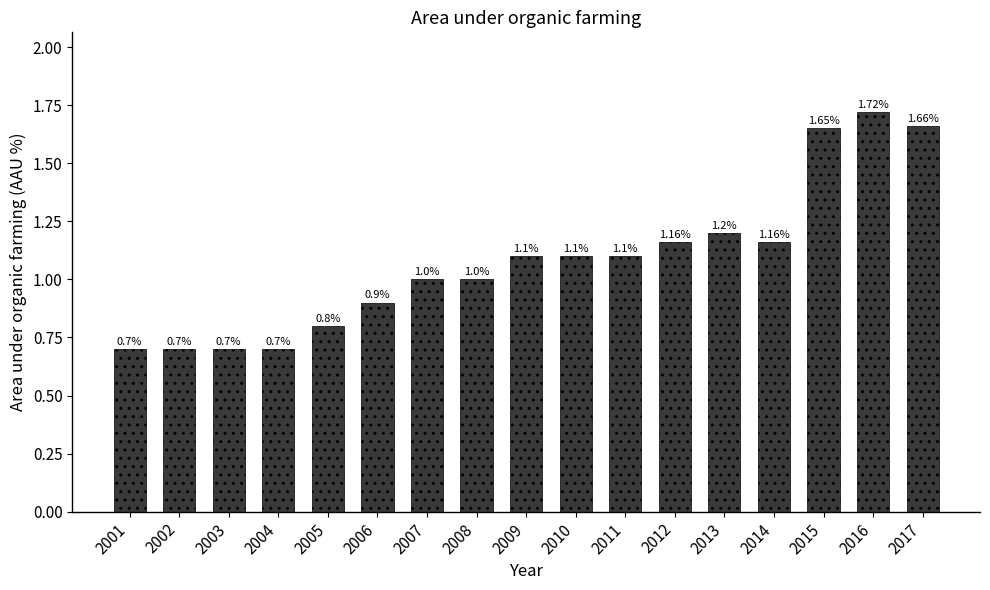

Which has a higher value, 2004 or 2005?

2005